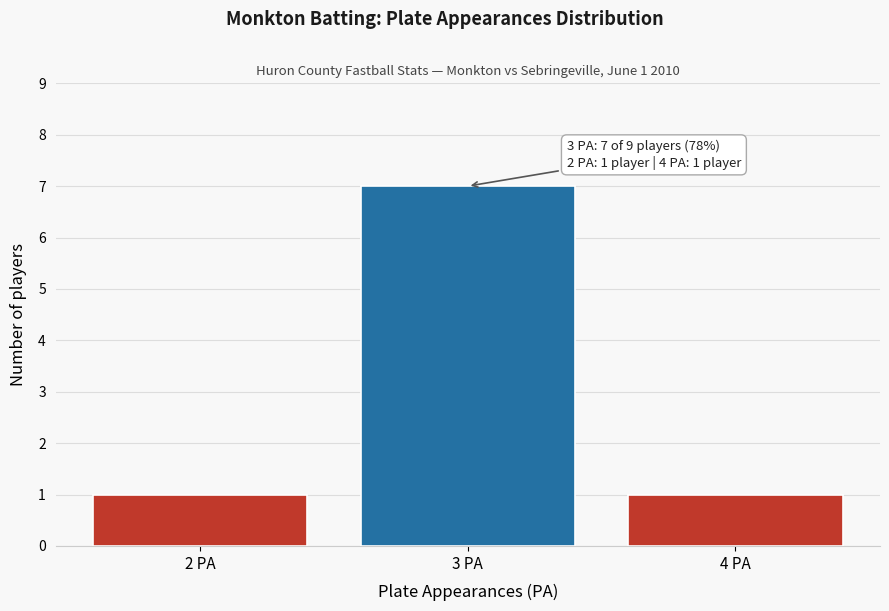

Over which range of the x-axis is the bar tallest?

2.5 to 3.5